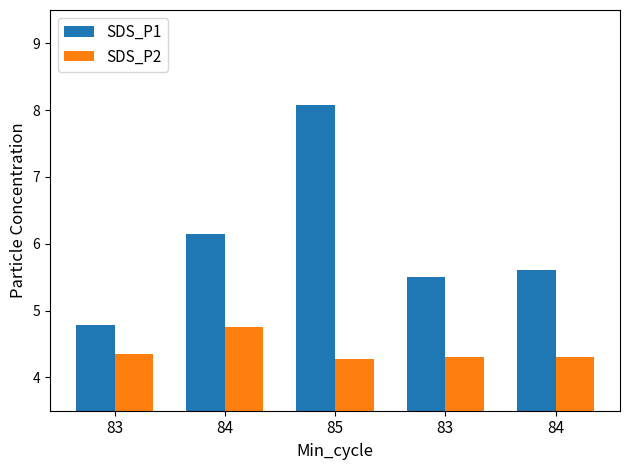

Is it true that SDS_P1 equals 6.2 at 84?

True